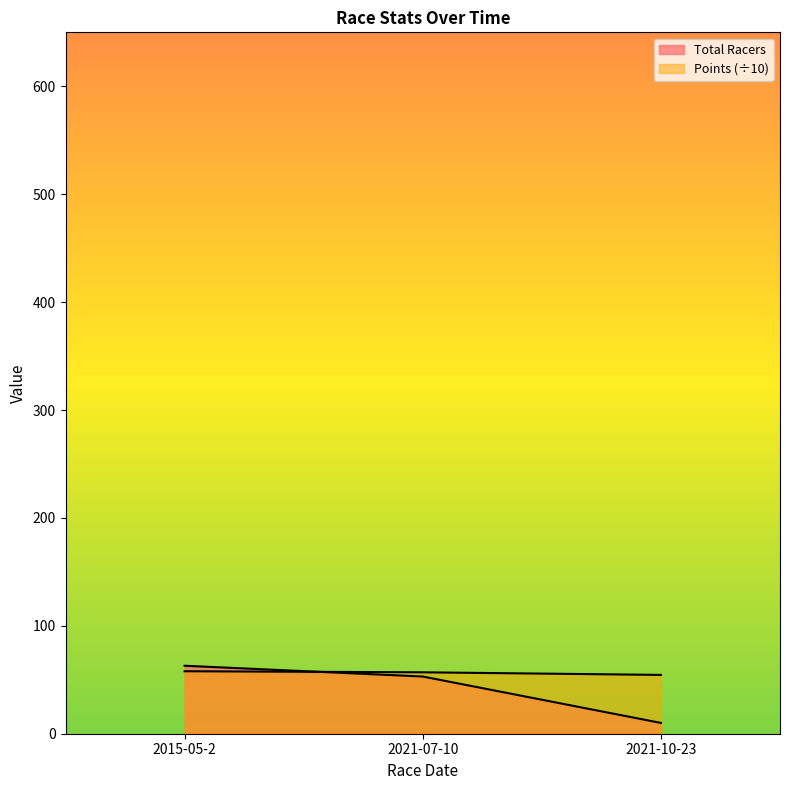

True or false: Points has a value of 56.9 at 2021-07-10.

True